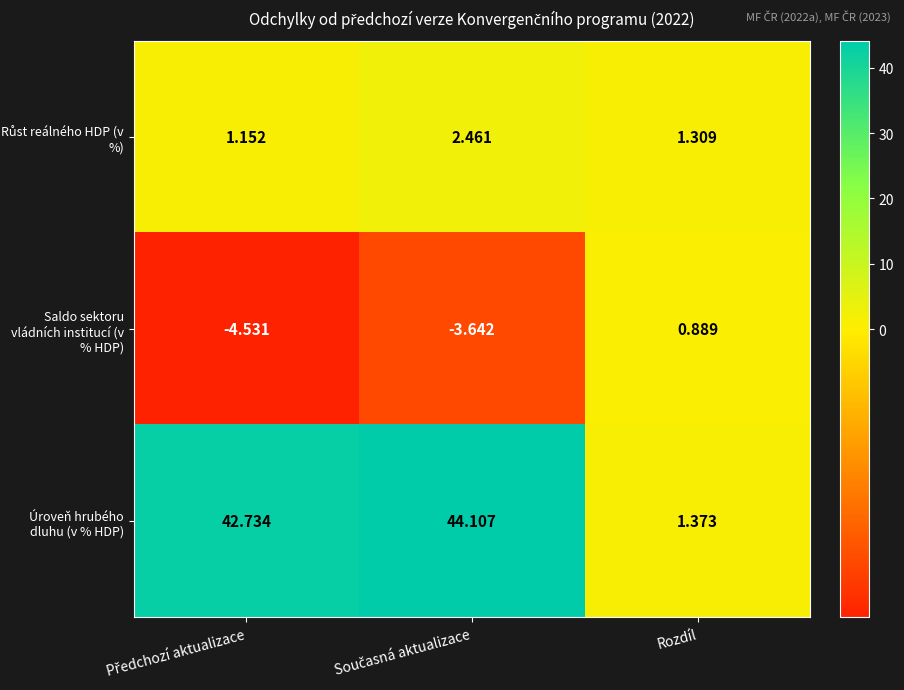

How many series are shown in this chart?

3